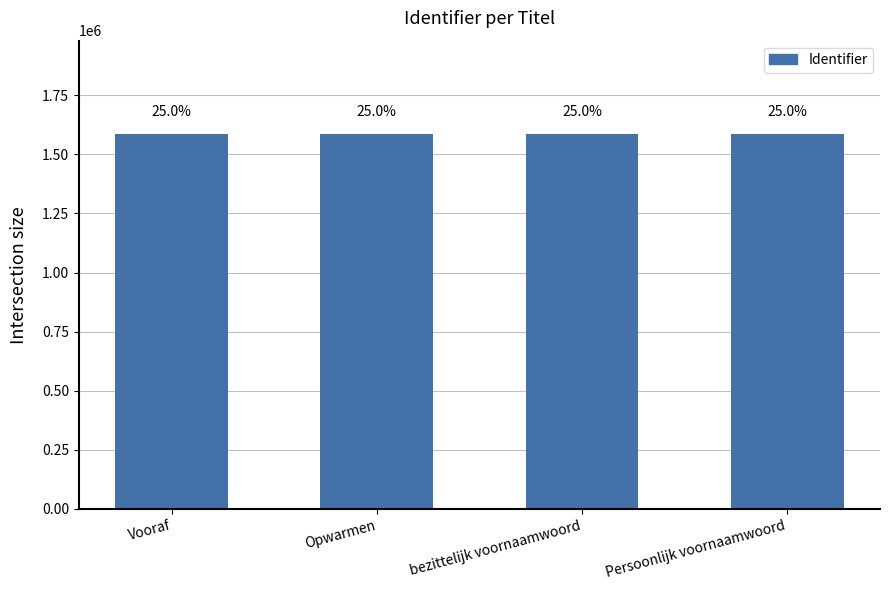

How many bars are there in total?

4